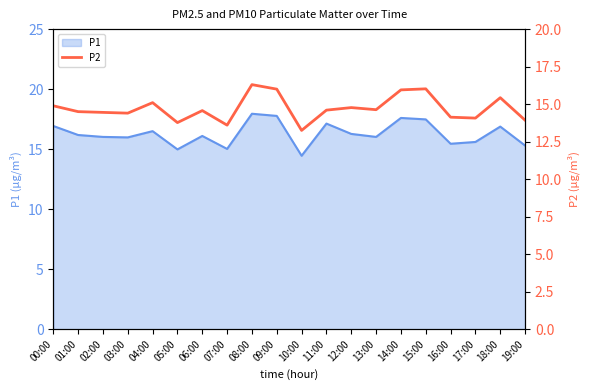

Is it true that P1 equals 17.6 at 14:00?

True